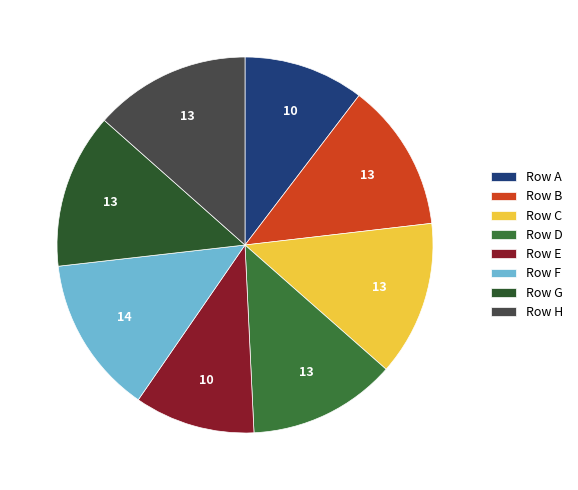

Count the number of slices in the pie.

8